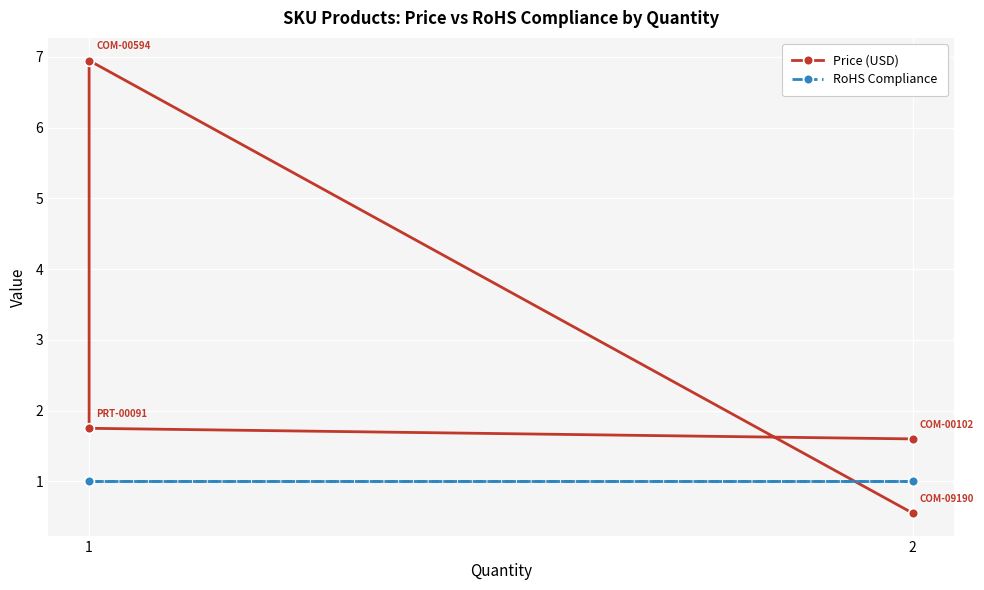

Reading left to right, list all the values displayed in this chart.

Price (USD): 1.6	1.8	7.0	0.6
RoHS Compliance: 1.0	1.0	1.0	1.0